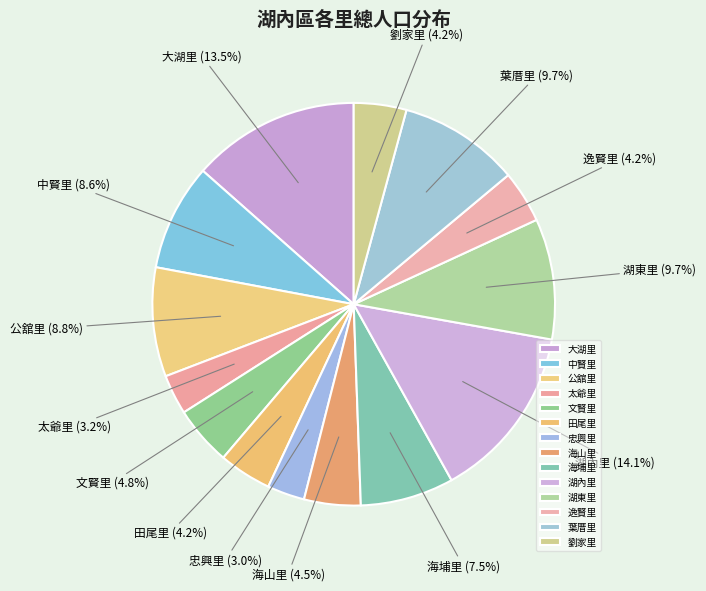

To the nearest percent, what is the difference between the largest and smallest slice percentages?

11%